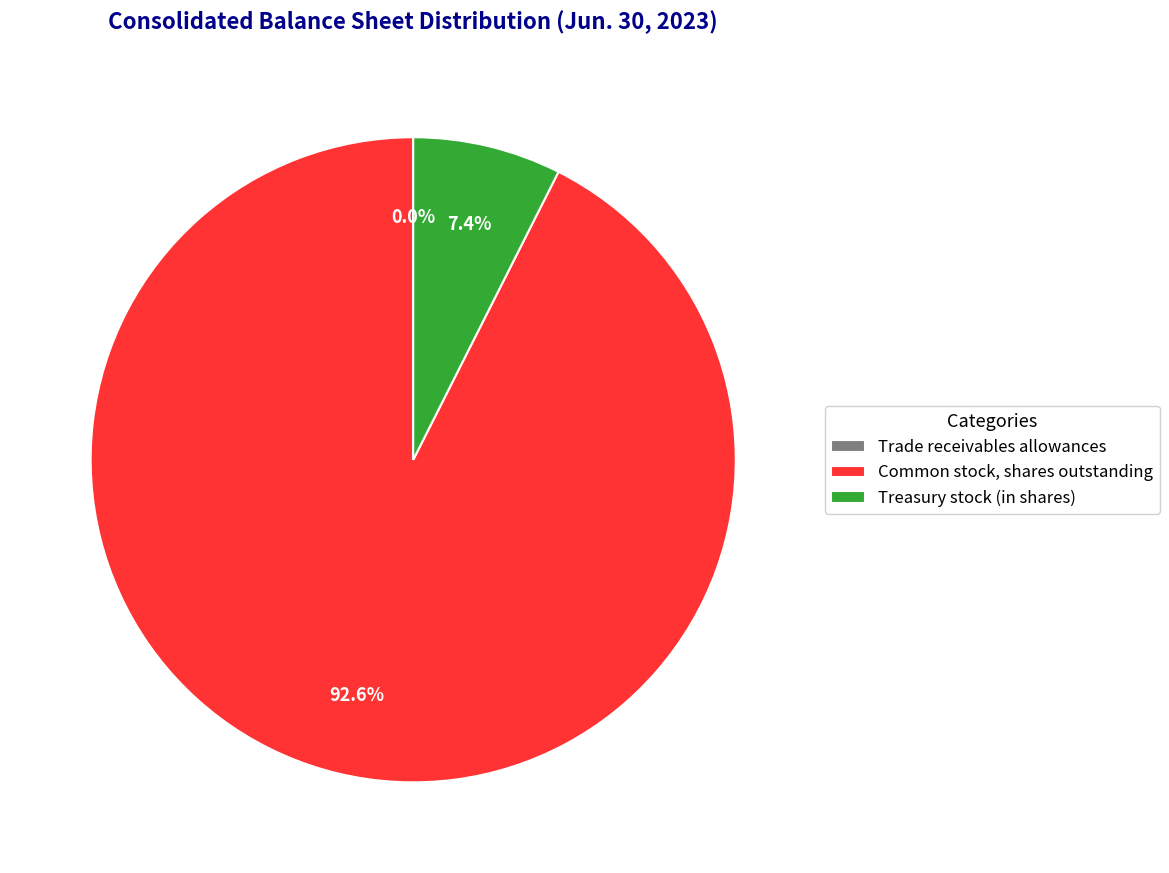

Is there any slice that represents more than half of the pie?

Yes